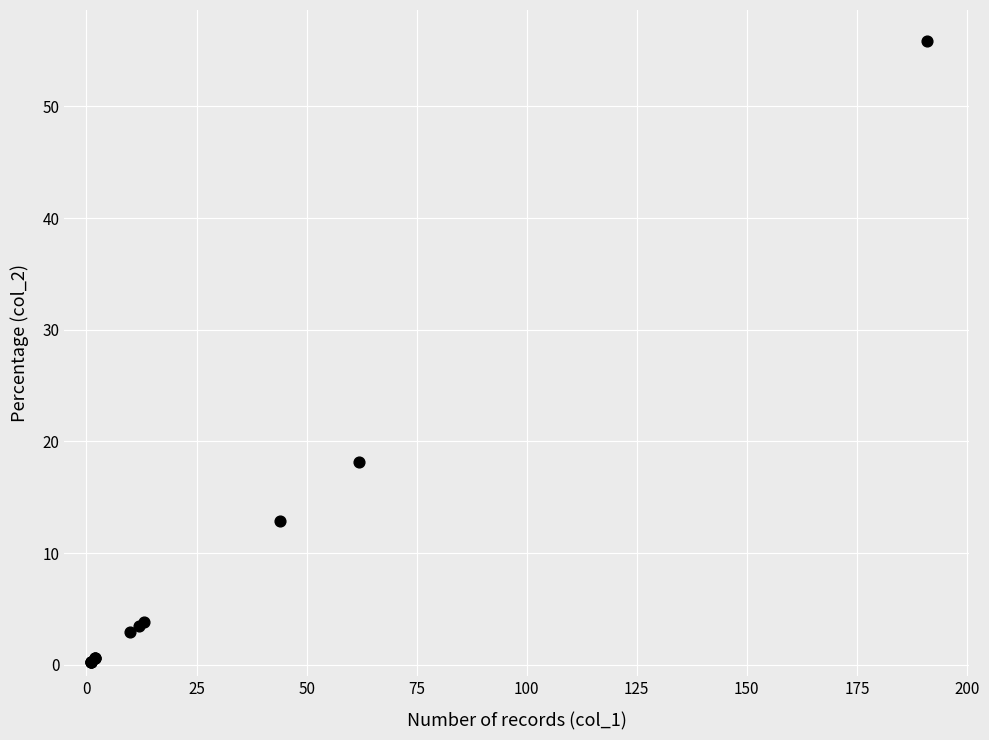

What Y value in the scatter plot is closest to 28?

18.1